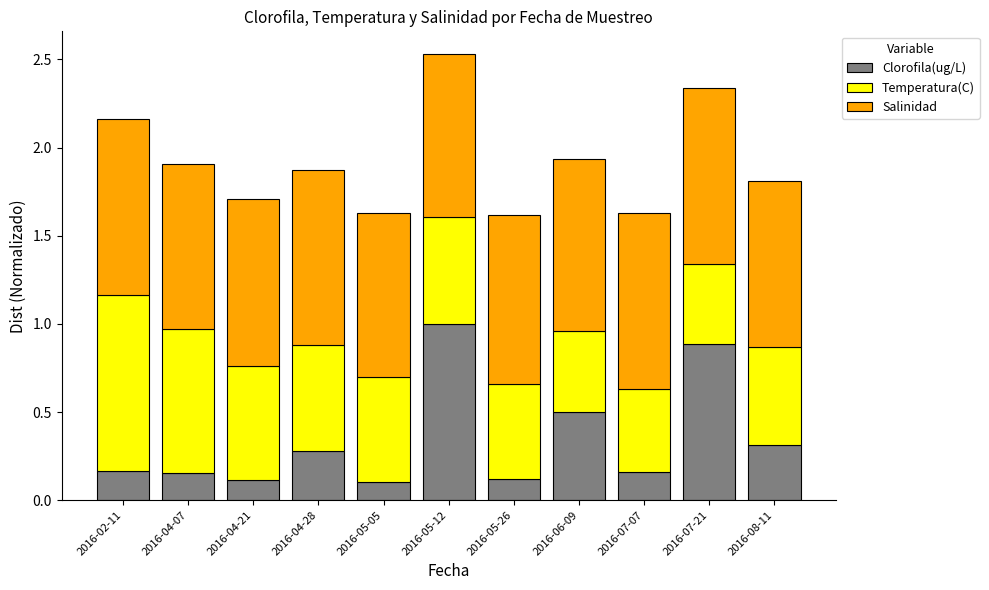

At which category is the sum across all series the highest?

2016-05-12